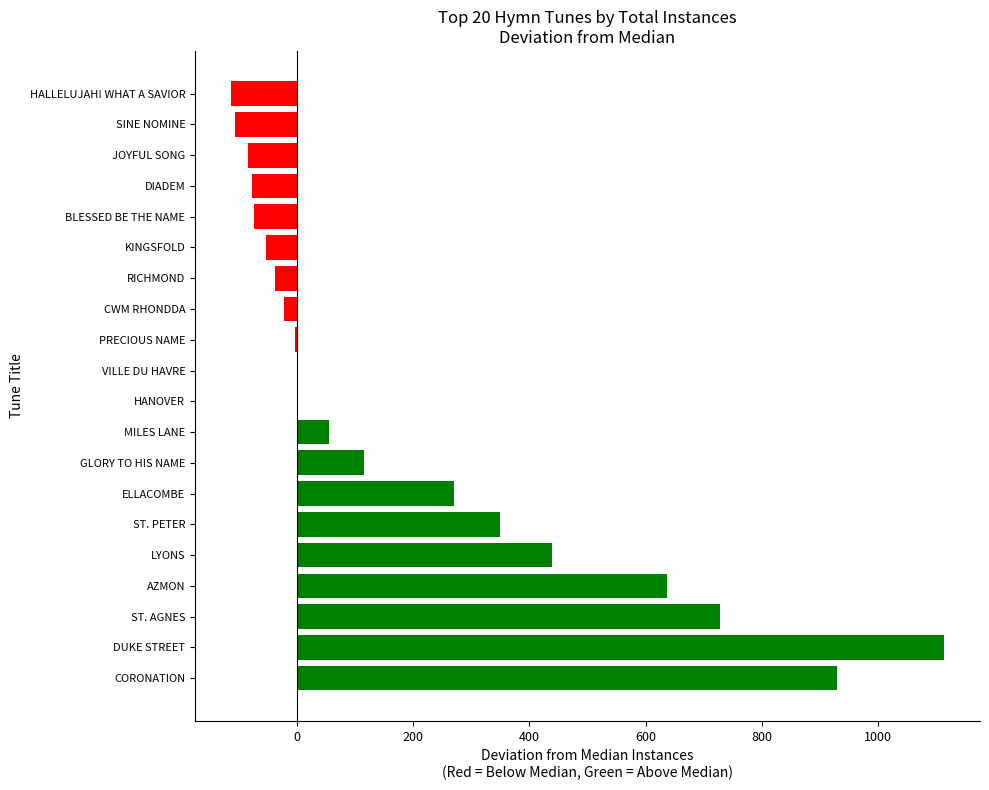

Does the chart contain stacked bars?

No